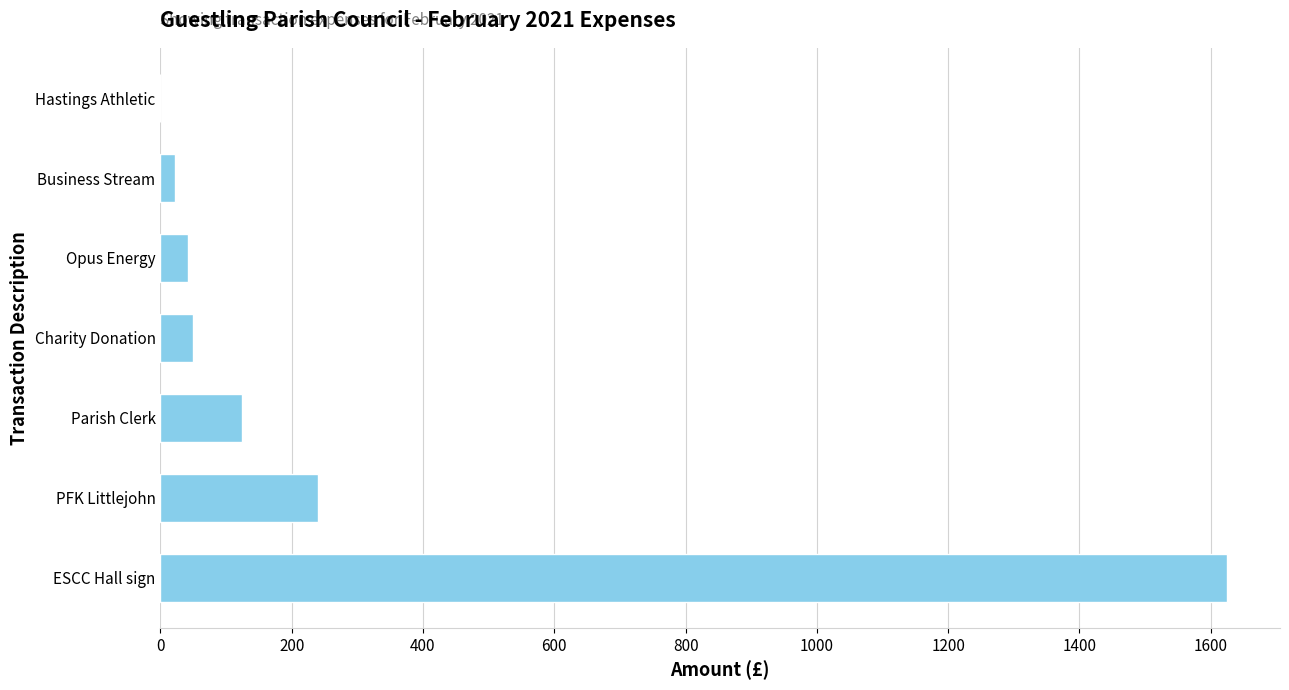

At which label is the value closest to 812?

PFK Littlejohn